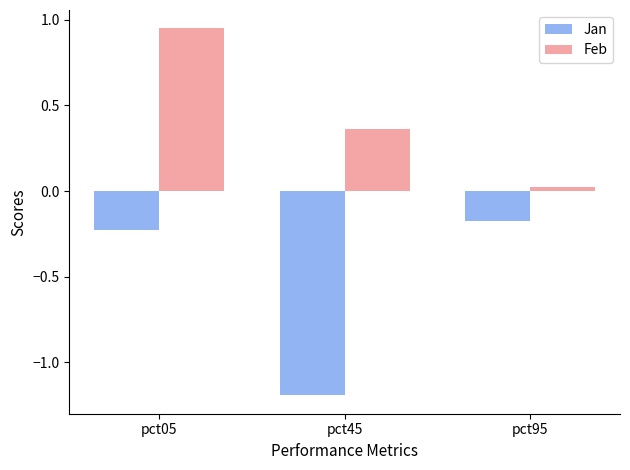

What is the difference between the Feb values at pct05 and pct45?

0.6